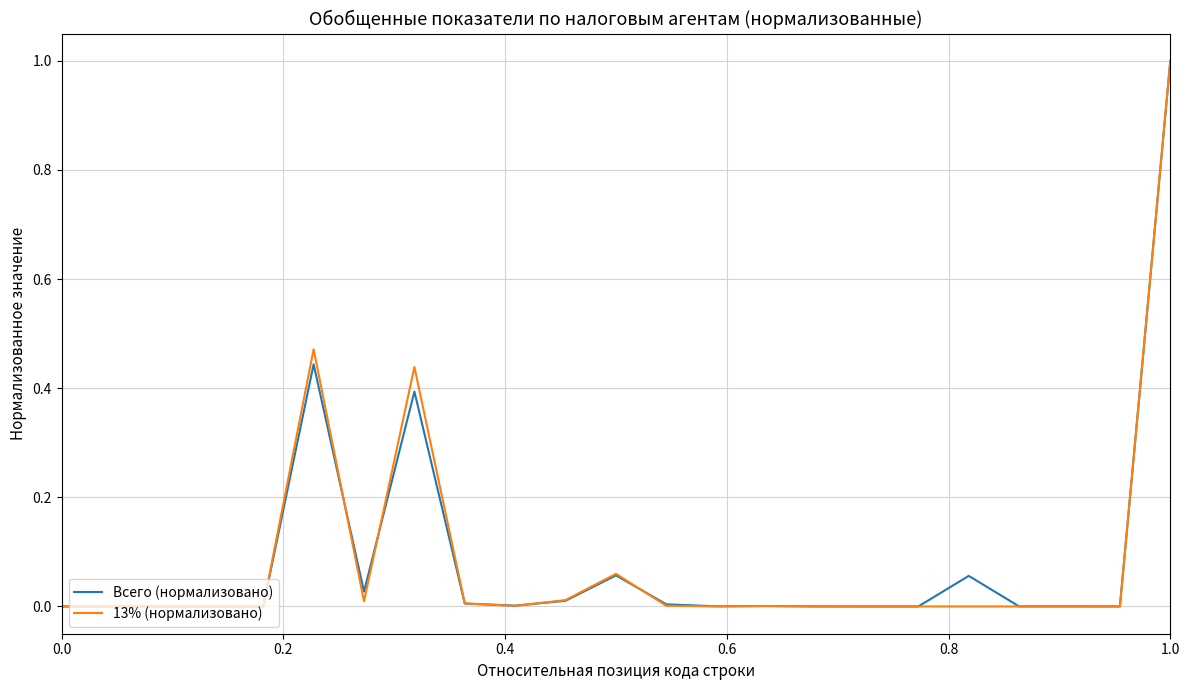

What is the maximum value shown in the chart?

1.0